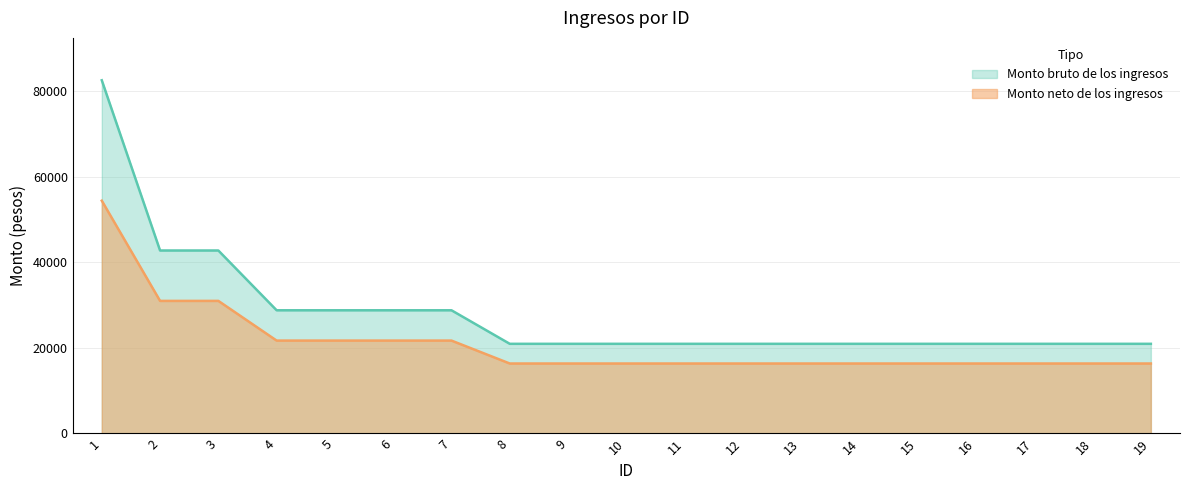

Is it true that Monto neto de los ingresos equals 16348 at 13?

True